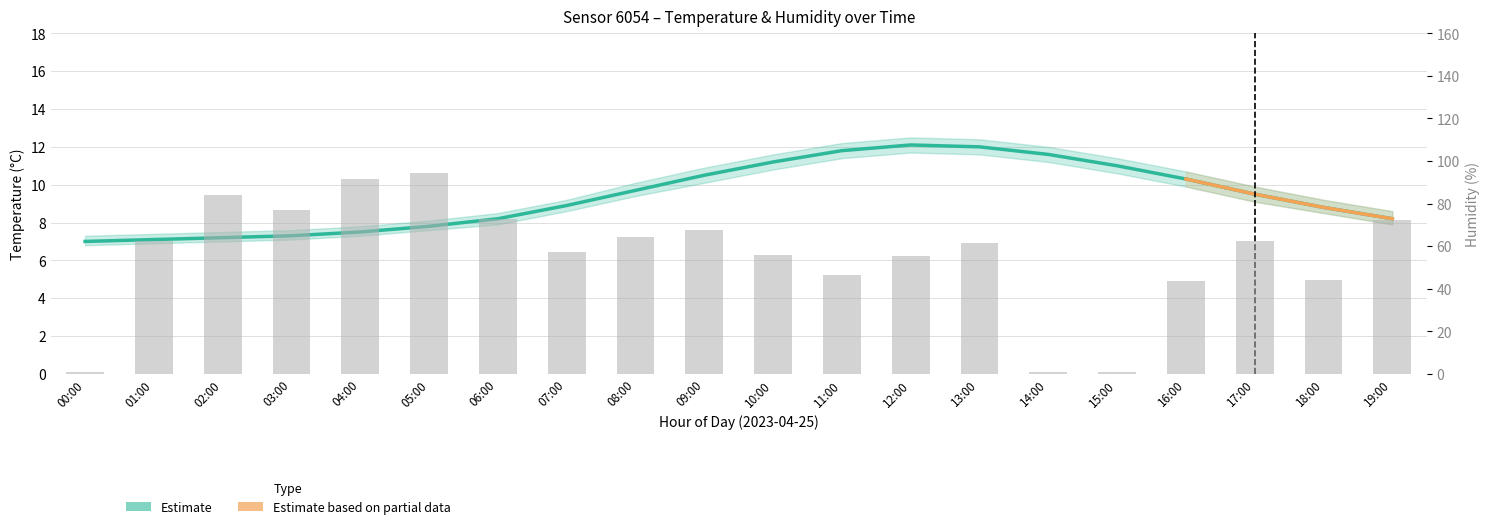

What is the value of the temperature bar at the 17th from the left?

10.3